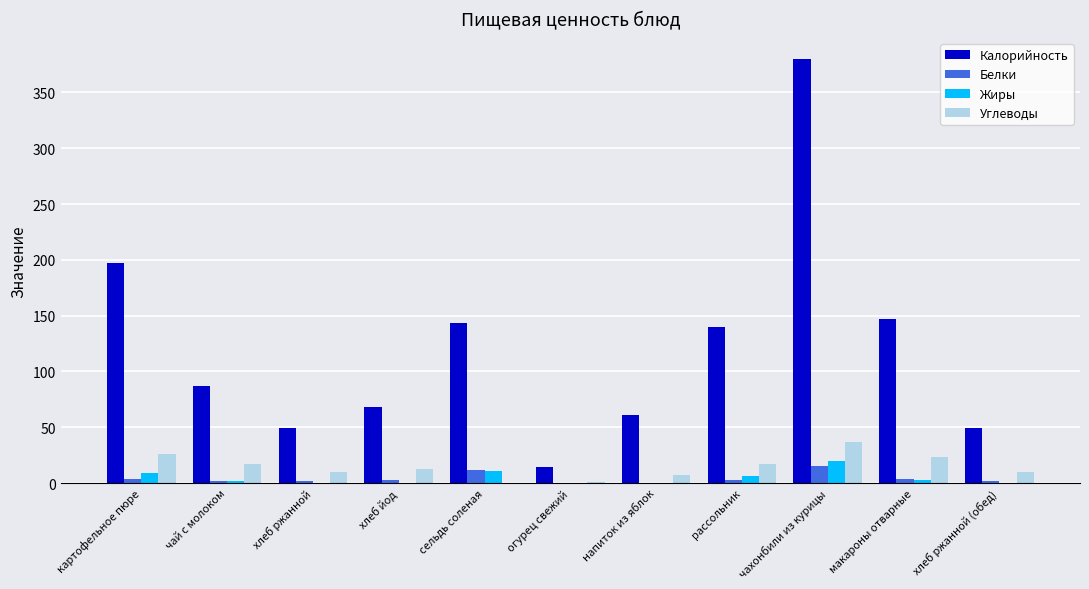

True or false: Калорийность has a value of 60.6 at напиток из яблок.

True